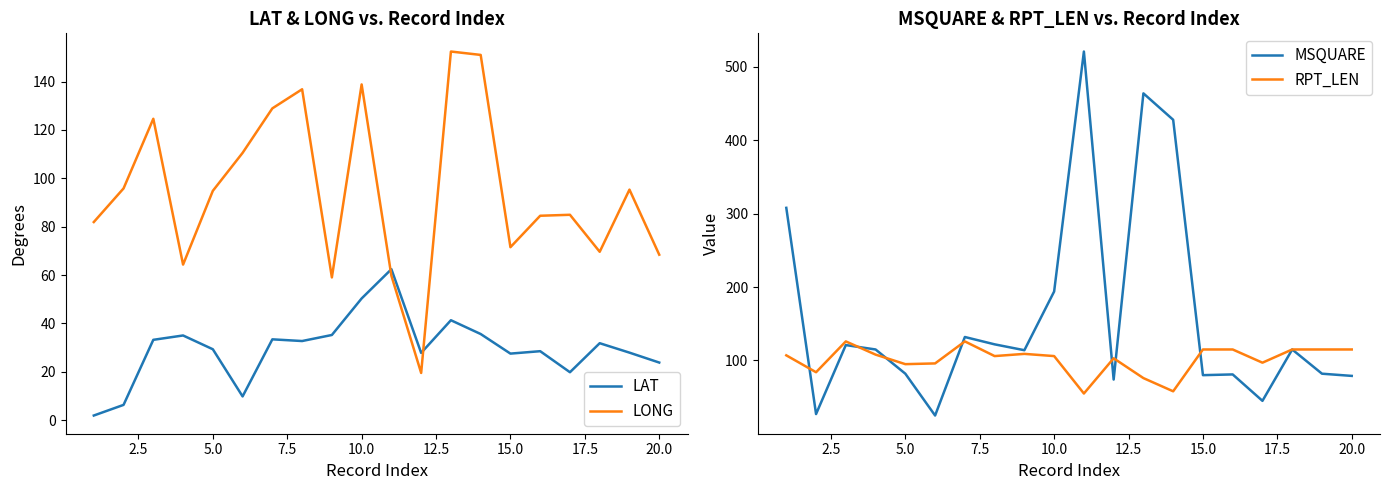

What is the maximum value for LONG?

152.4